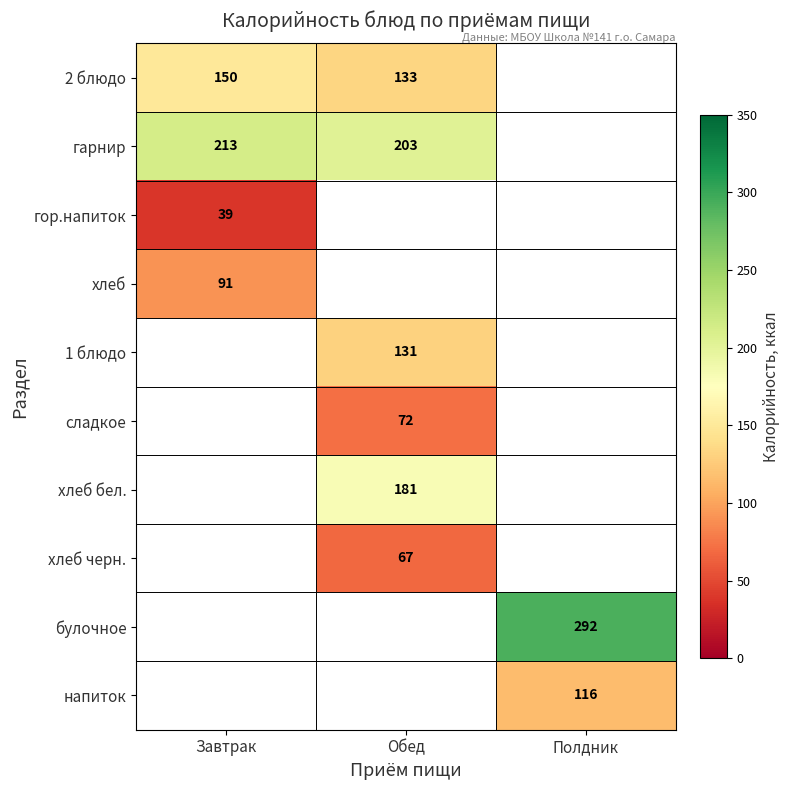

The 2 блюдо series shows 47.6 at Завтрак. True or false?

False